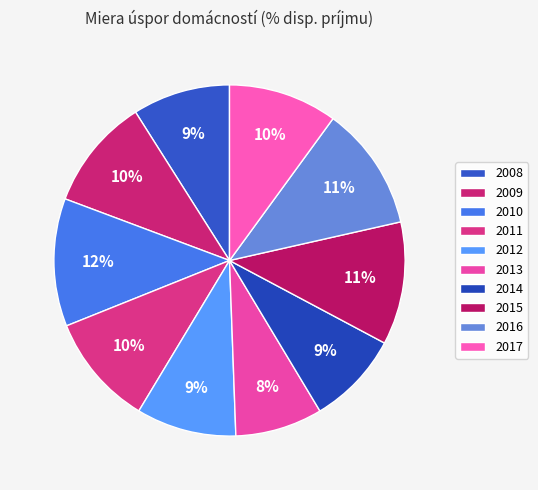

Count the number of slices in the pie.

10